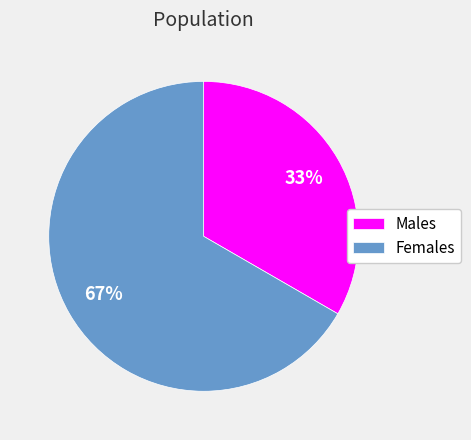

To the nearest percent, what percentage of the pie is Males?

33%